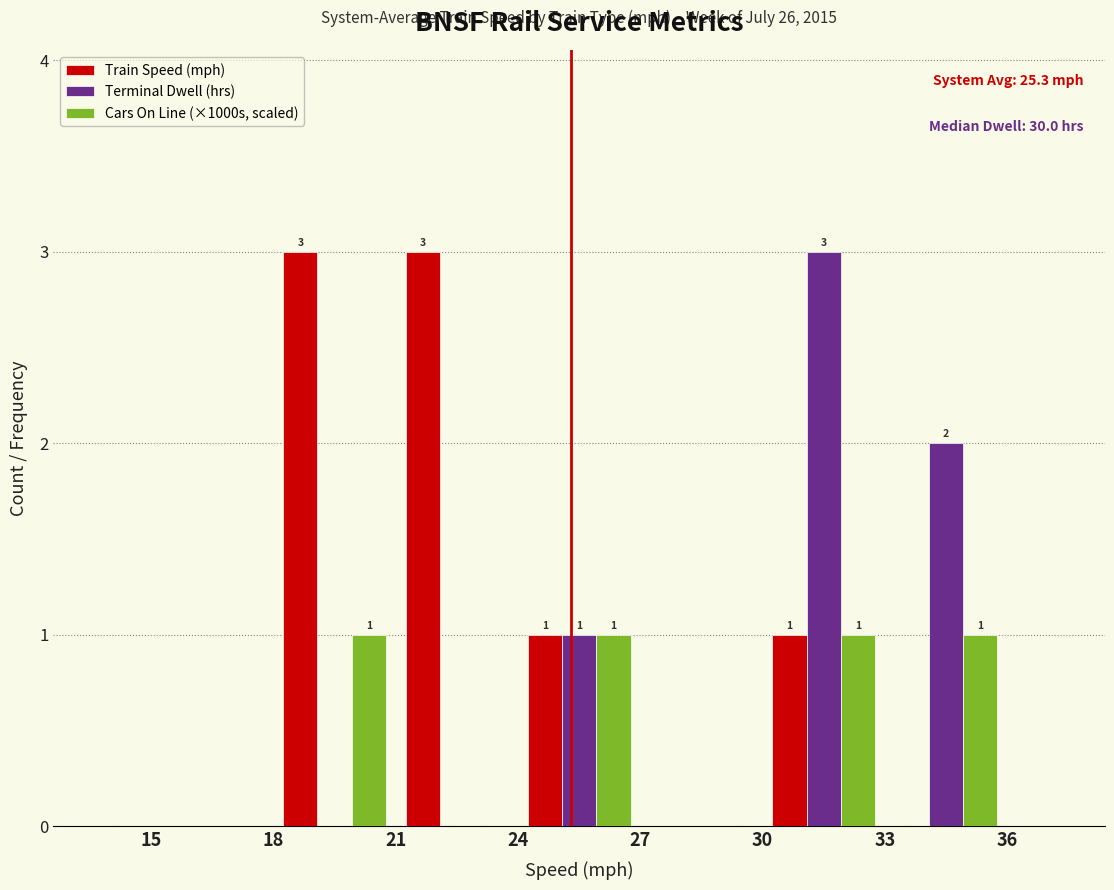

In the Terminal Dwell (hrs) series, which range on the x-axis has the tallest bar?

30 to 33